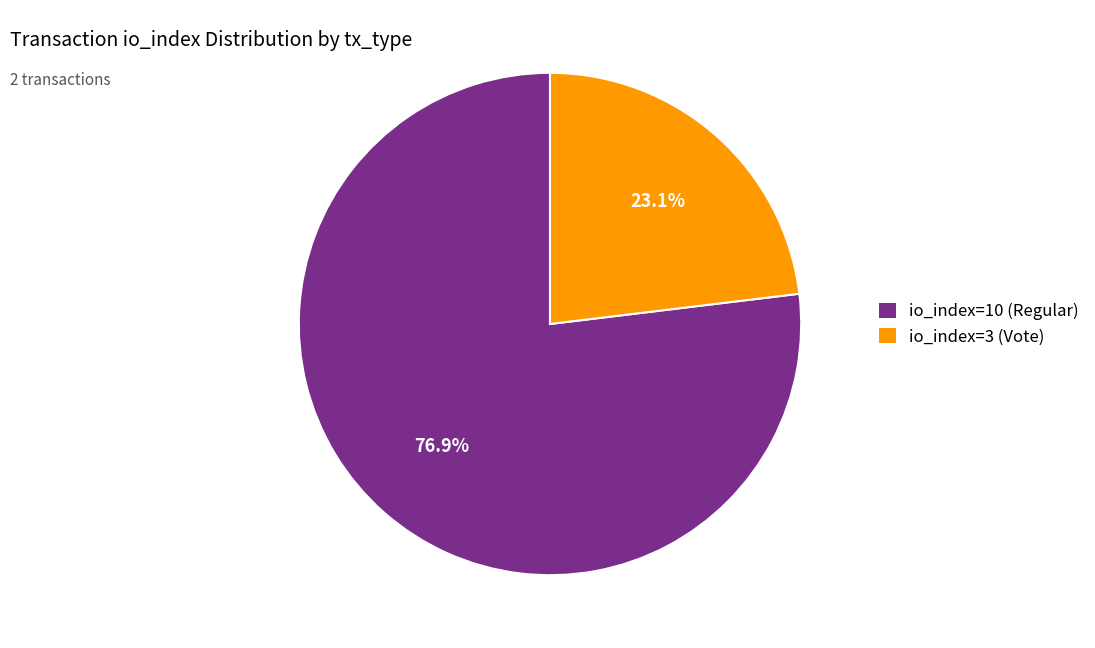

Which has a higher value, io_index=3 (Vote) or io_index=10 (Regular)?

io_index=10 (Regular)